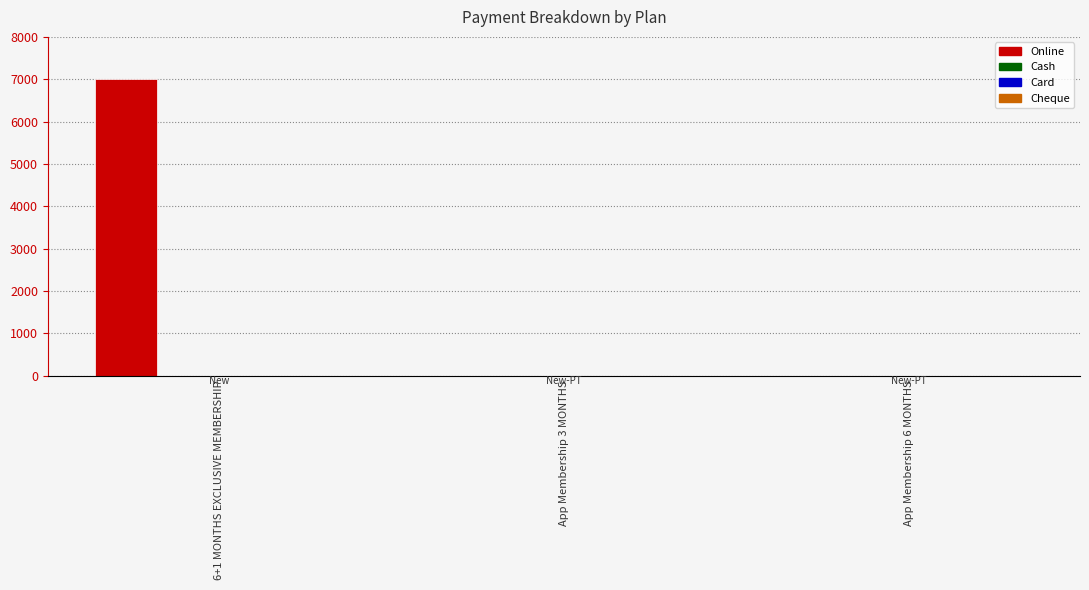

What is the label of the 2nd bar from the right?

App Membership 3 MONTHS